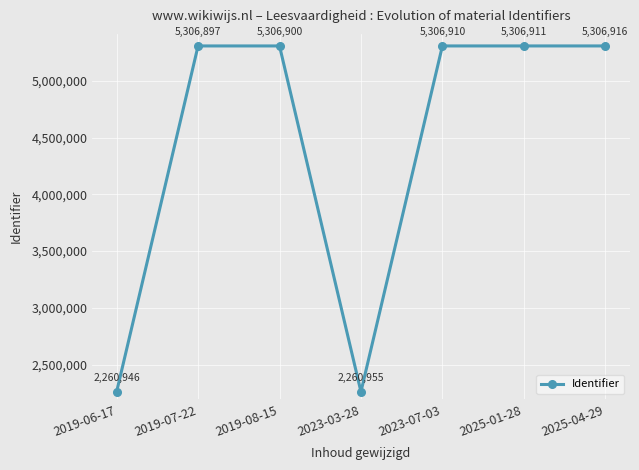

What position from the left is 2019-06-17?

1